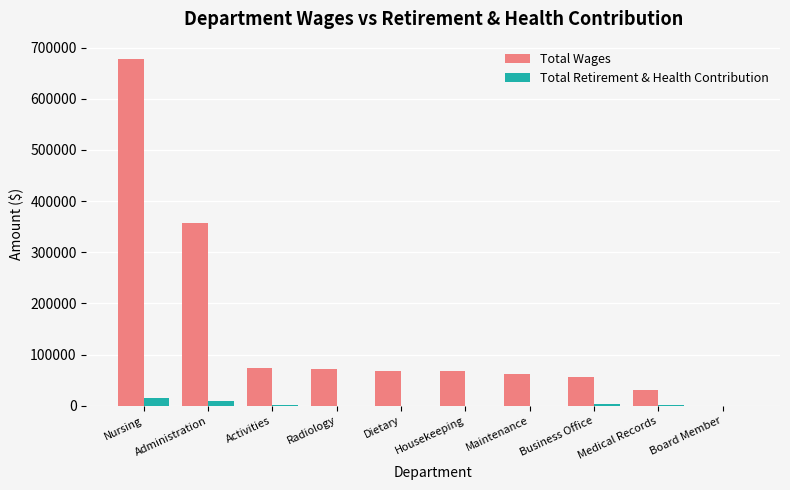

Which label corresponds to the largest value in the chart?

Nursing